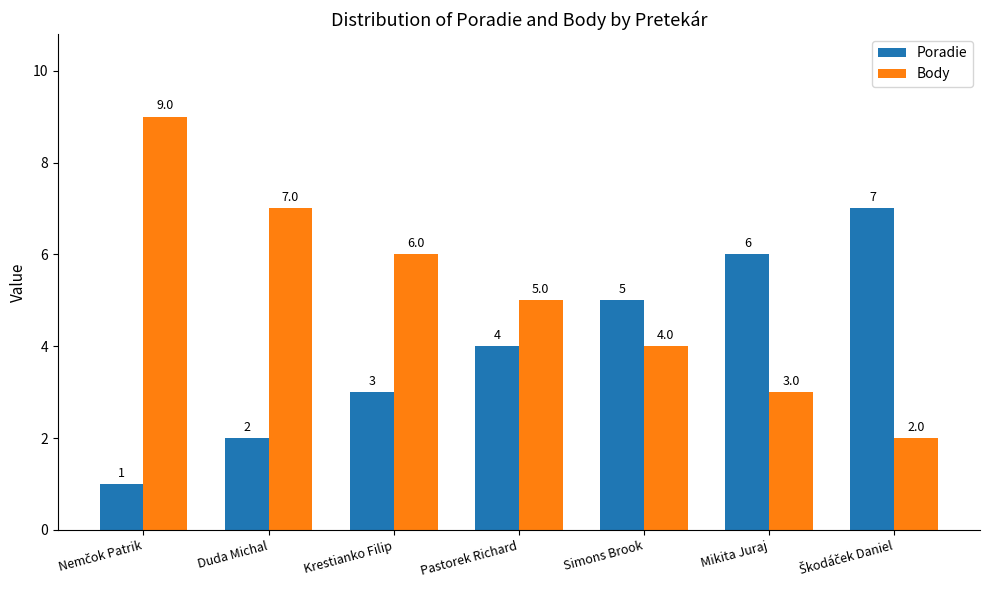

Count the number of categories in the chart.

7